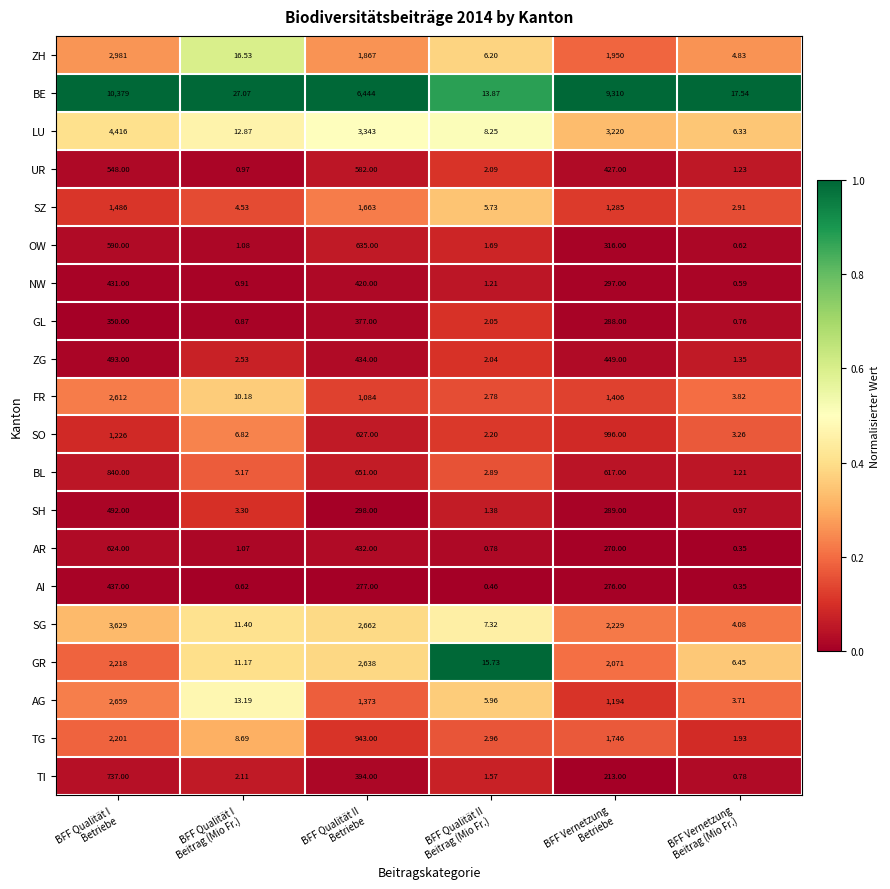

Rank the series by their maximum value, from highest to lowest.

BE, LU, SG, ZH, AG, GR, FR, TG, SZ, SO, BL, TI, OW, AR, UR, ZG, SH, AI, NW, GL